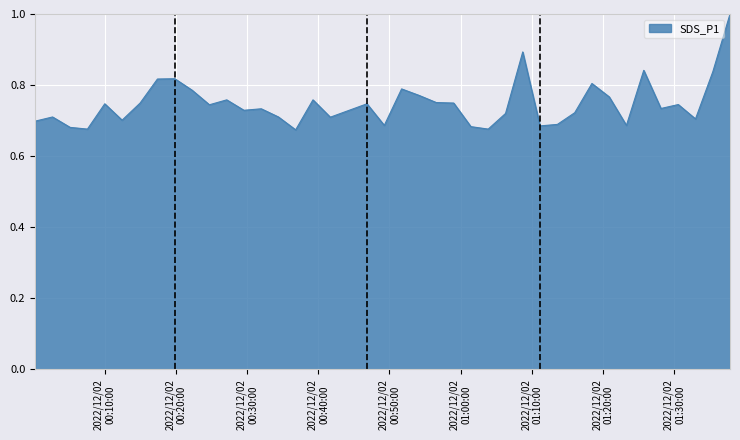

What is the difference between the maximum and minimum values?

0.3